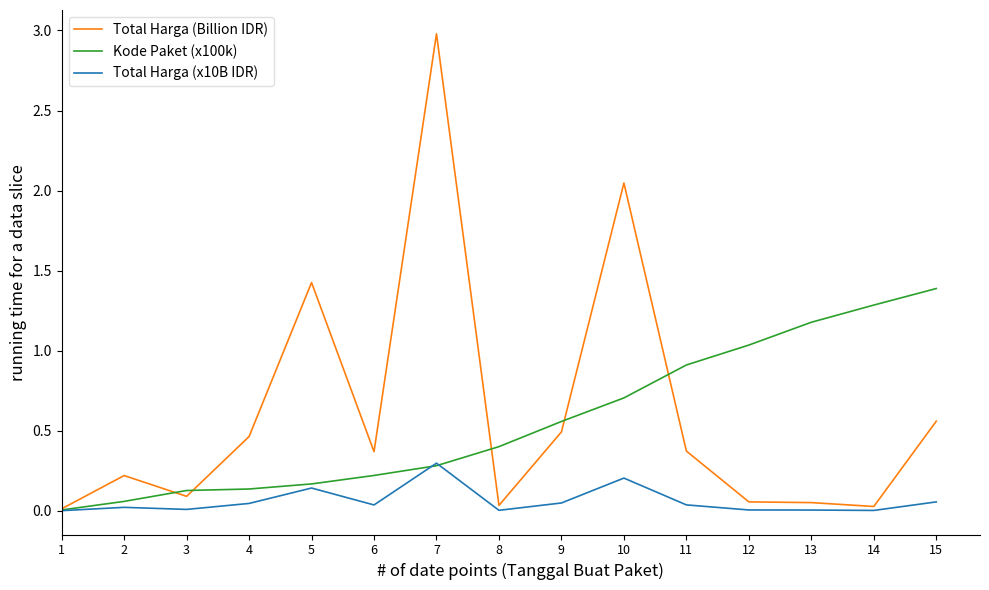

List the series in order of their peak value, highest first.

Total Harga (Billion IDR), Kode Paket (x100k), Total Harga (x10B IDR)